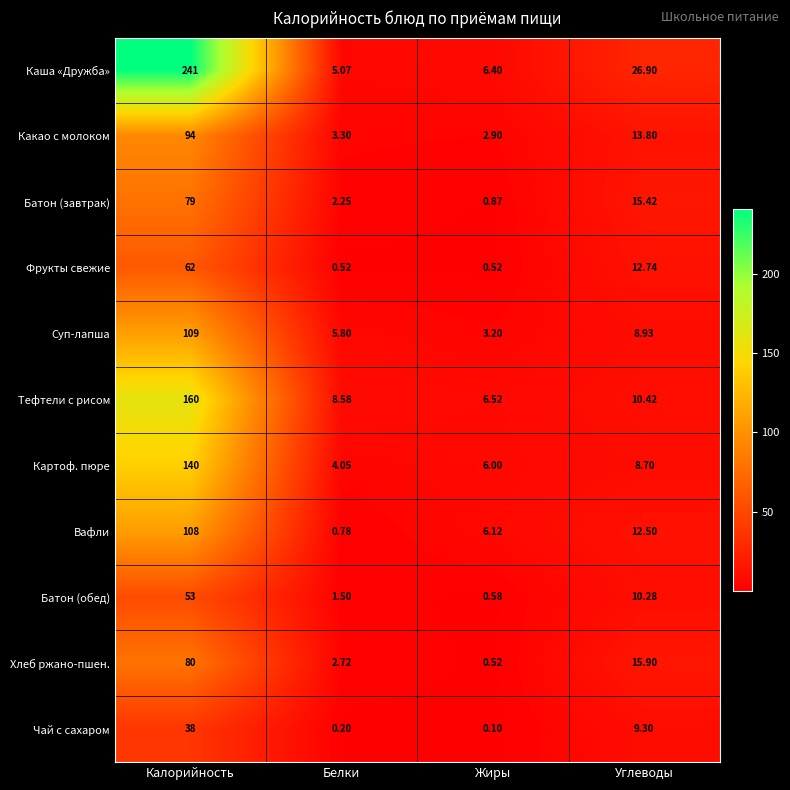

At which label is Хлеб ржано-пшен. closest to 40?

Углеводы